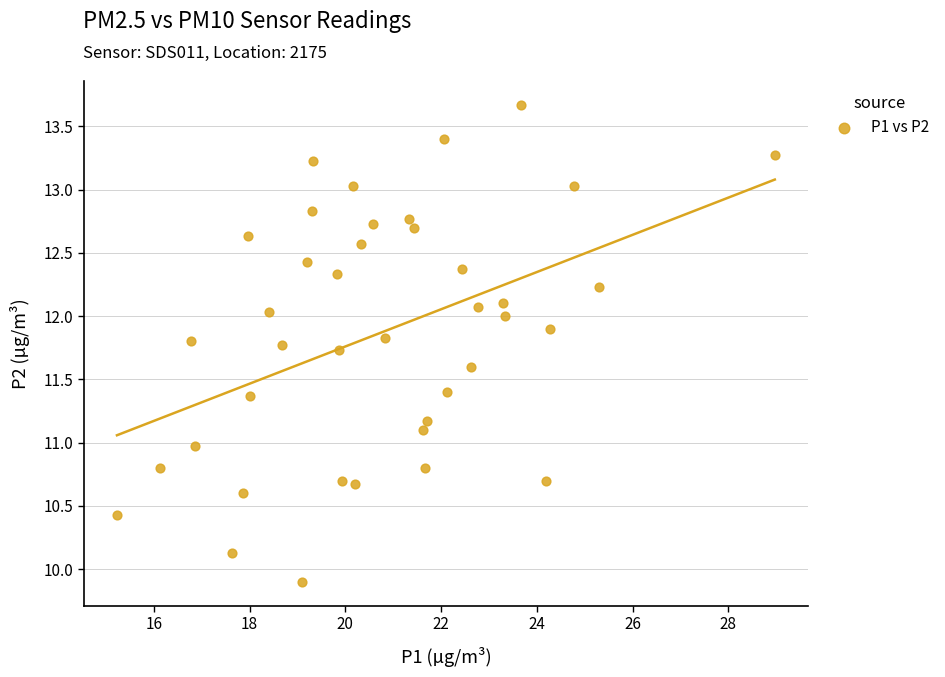

What is the range of X values (max minus min)?

13.7